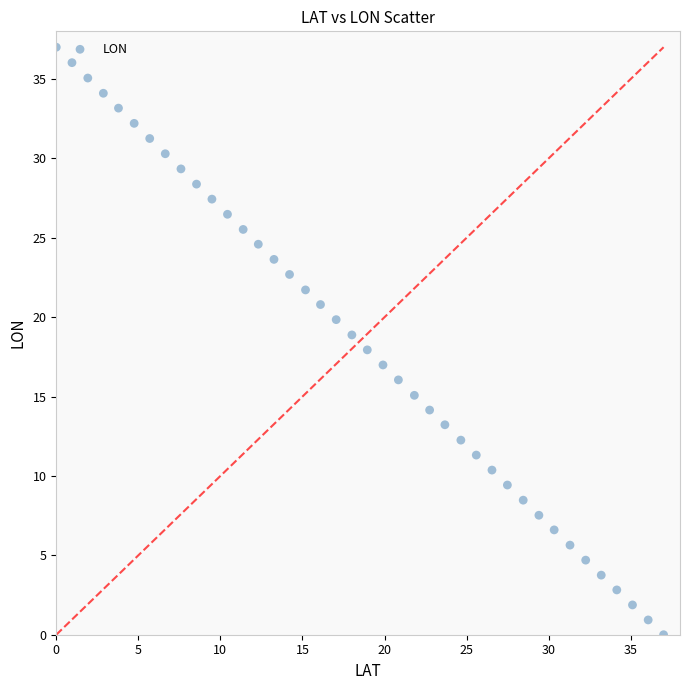

What is the range of Y values (max minus min)?

37.0